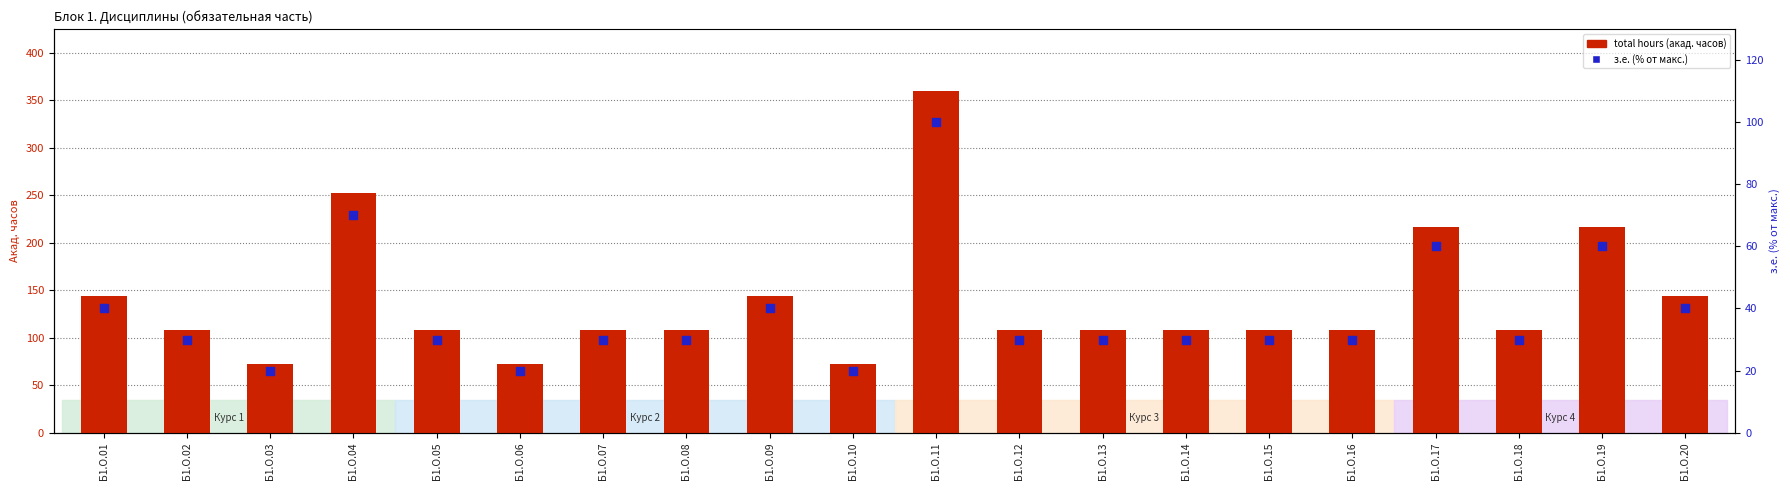

Which series reaches the minimum Y coordinate?

з.е.